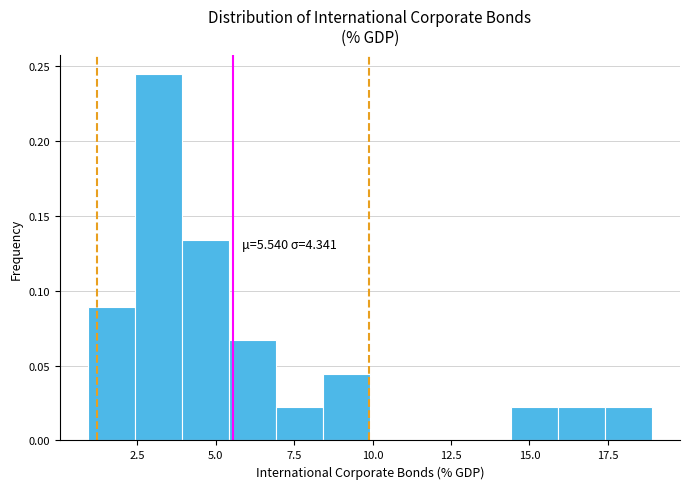

Read against the x-axis, roughly where is the centre of the tallest bar?

3.0